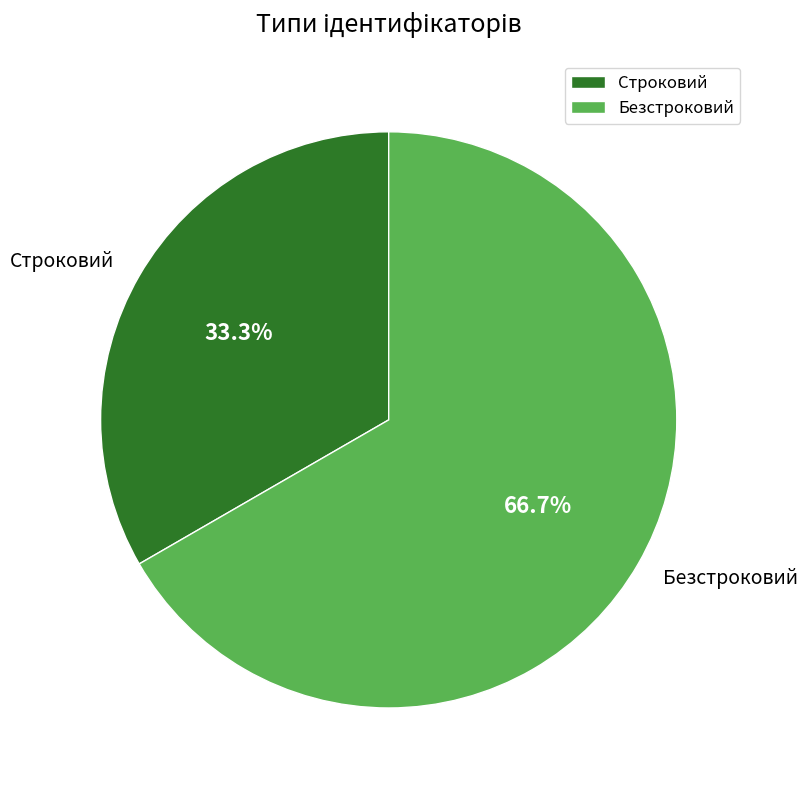

Between Строковий and Безстроковий, which is larger?

Безстроковий